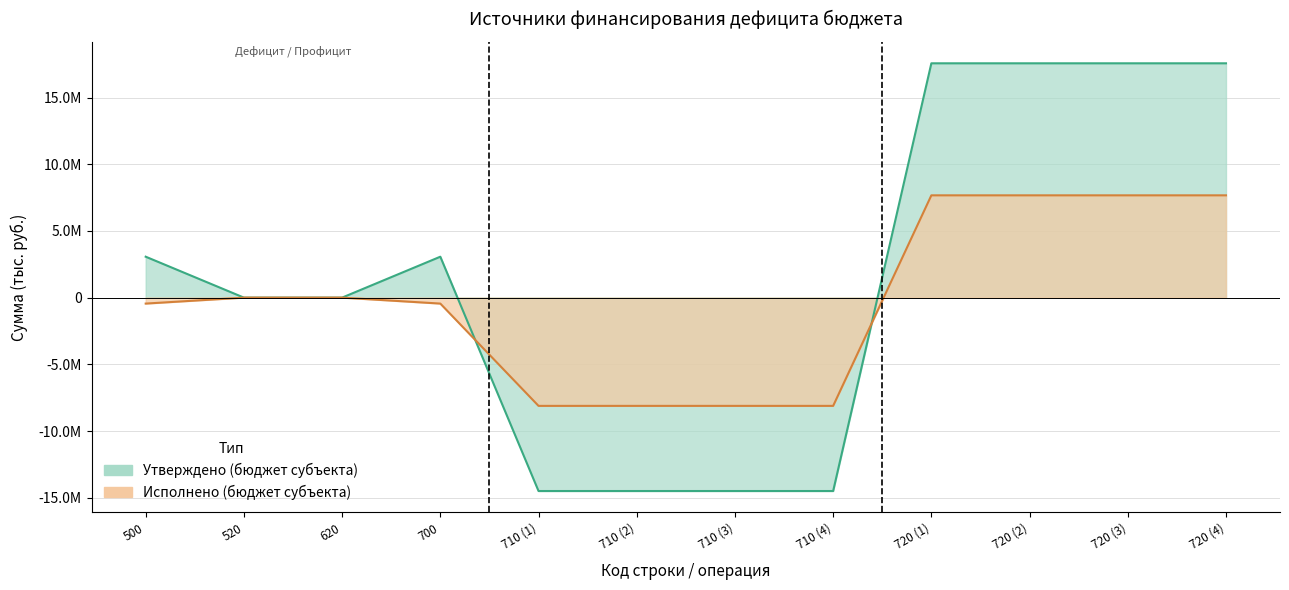

What is the difference between the Исполнено (бюджет субъекта) values at 710 (4) and 720 (3)?

15781567.3